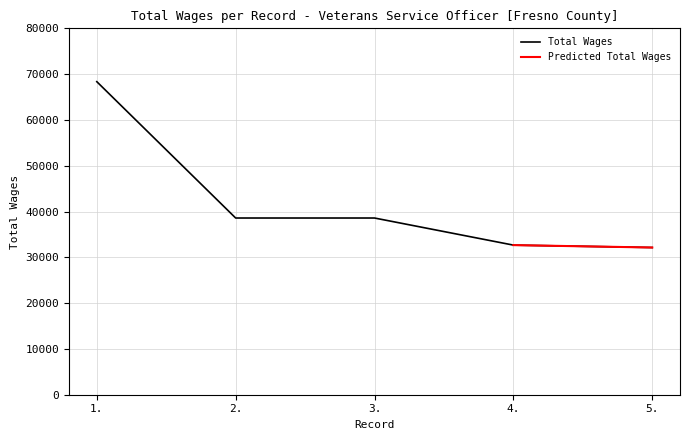

The chart shows a value of 24854 at 3.. True or false?

False